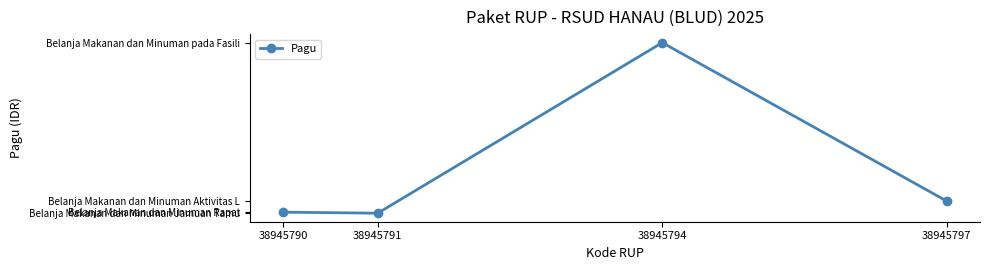

What is the value of the 3rd point from the left?

1020000000